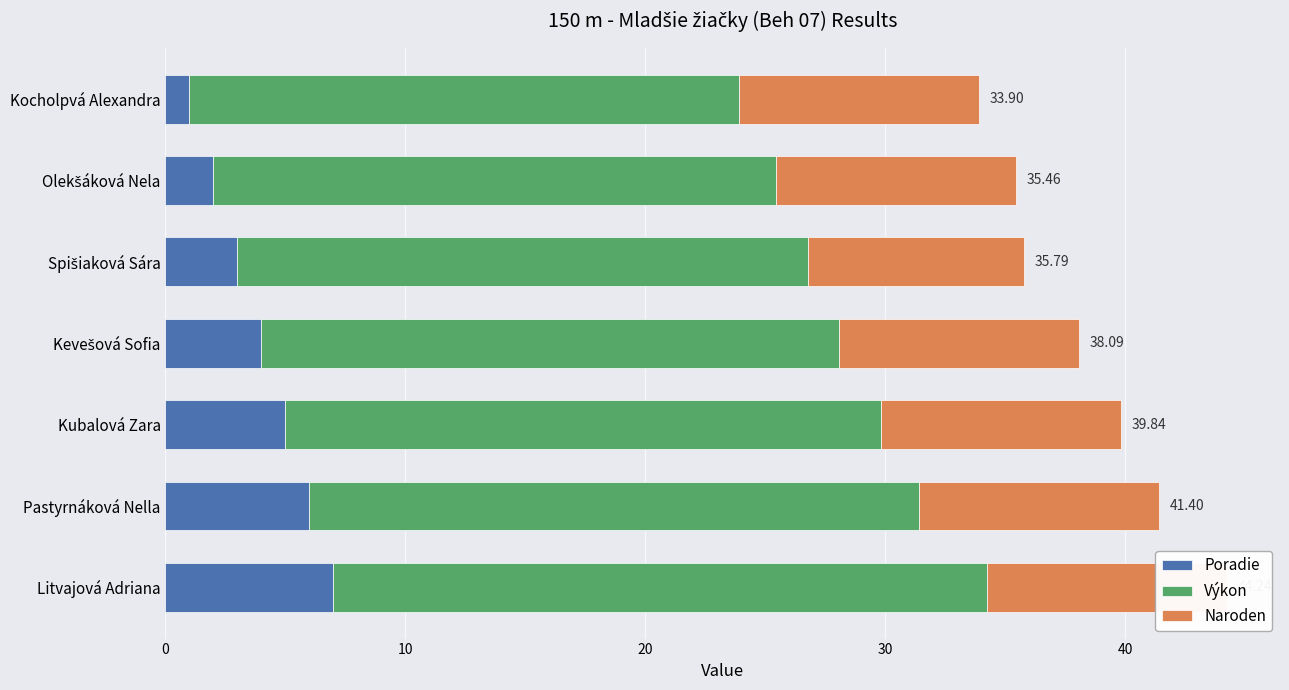

Is the value of Poradie at Pastyrnáková Nella greater than the value of Naroden at Kevešová Sofia?

No